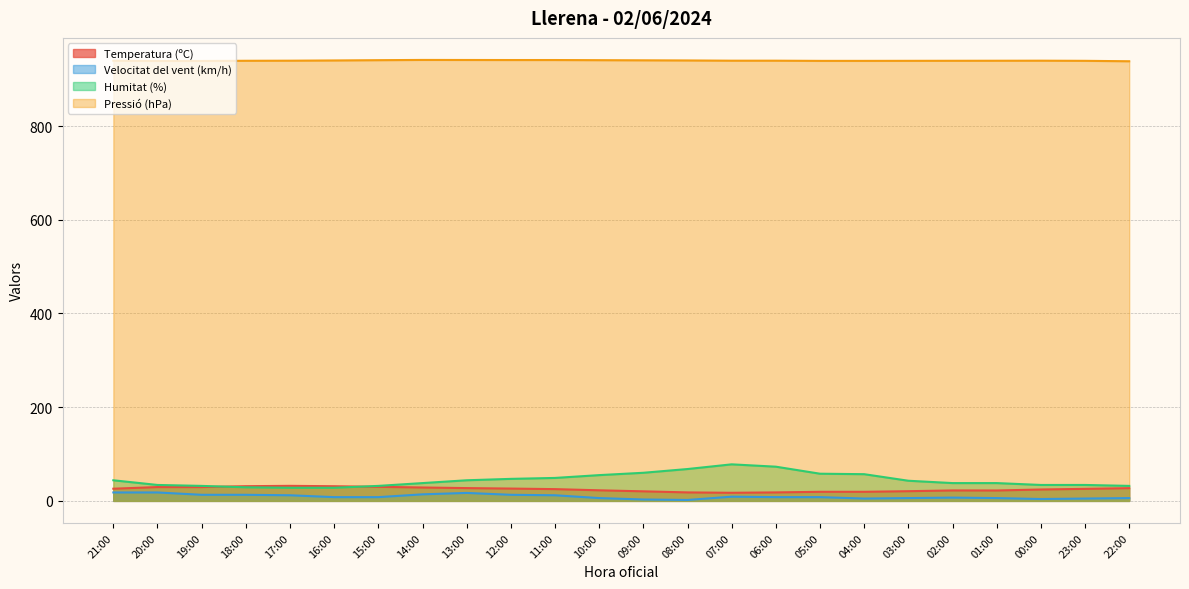

True or false: Velocitat del vent (km/h) and Humitat (%) intersect in this chart.

False